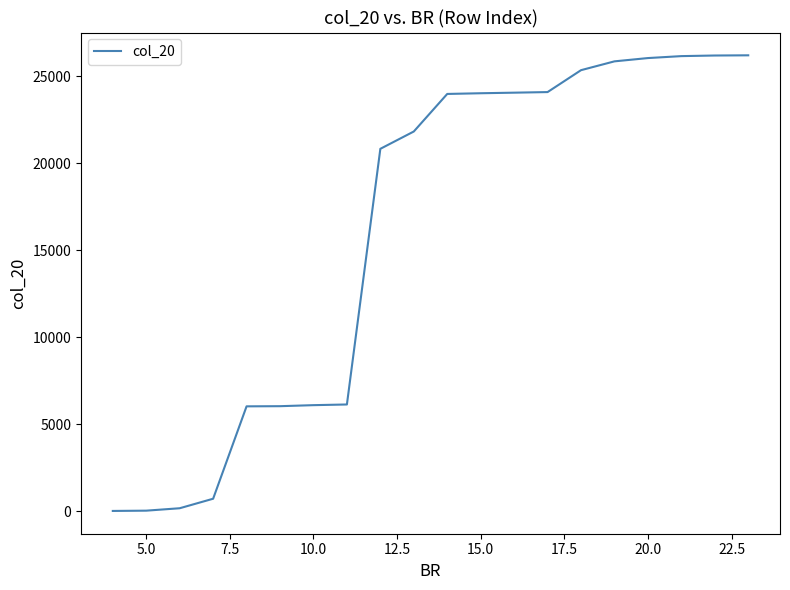

What is the difference between the second highest and minimum values?

26177